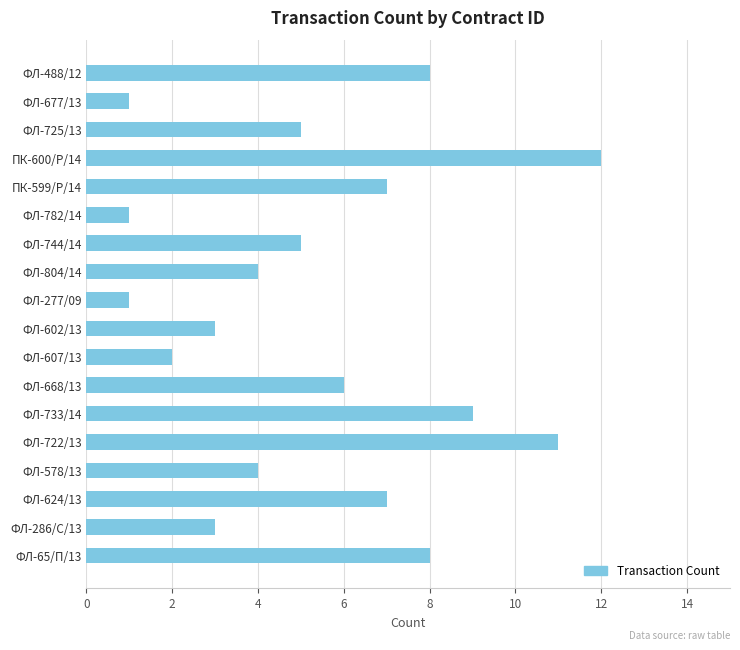

What is the minimum value shown in the chart?

1